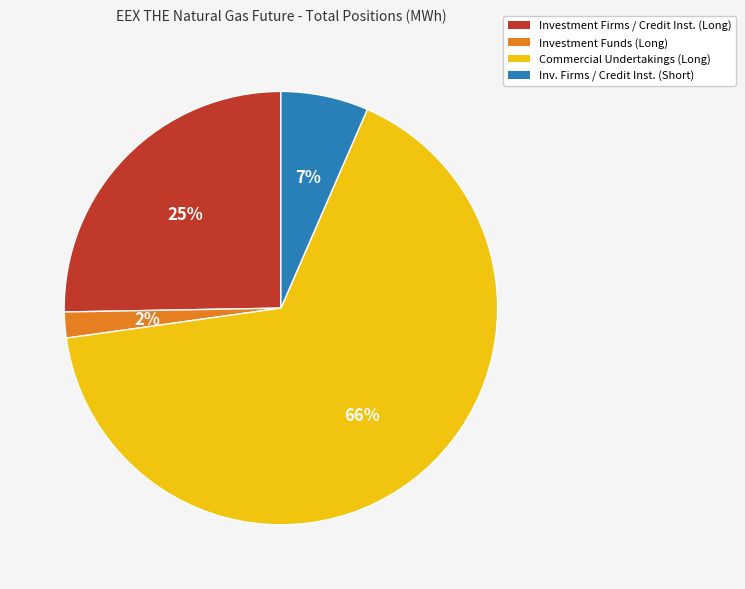

To the nearest percent, what is the average slice percentage?

25%